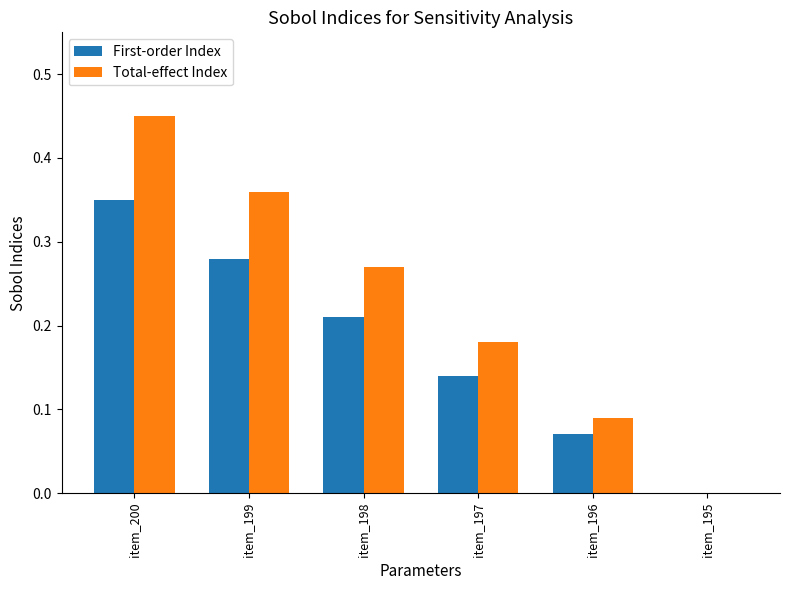

True or false: Total-effect Index has a value of 0.2 at item_200.

False